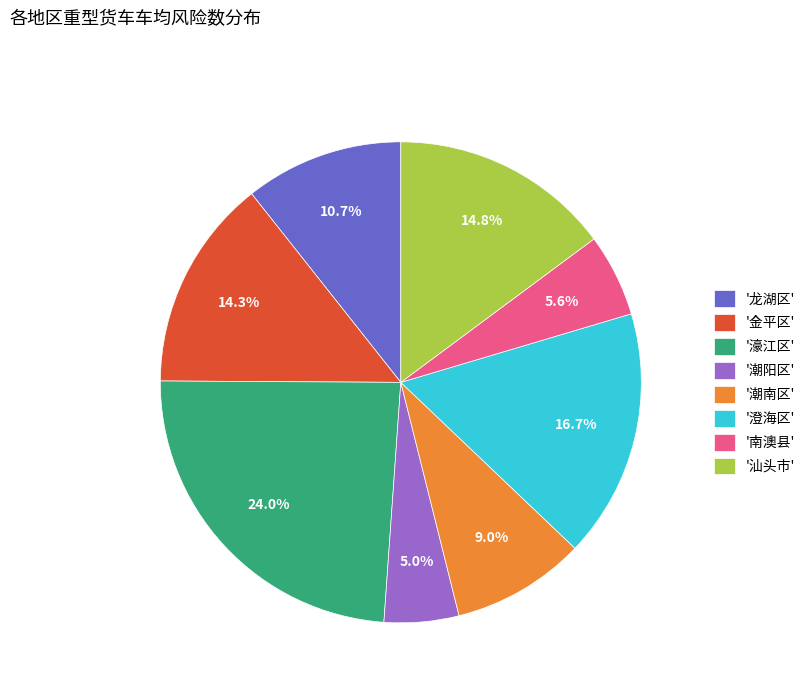

Approximately how many times larger is the value at '金平区' compared to '濠江区'?

0.6